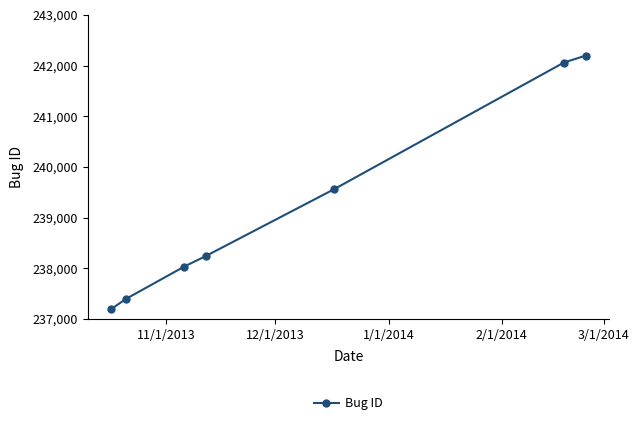

True or false: the data has more than 2 interior local peaks.

False